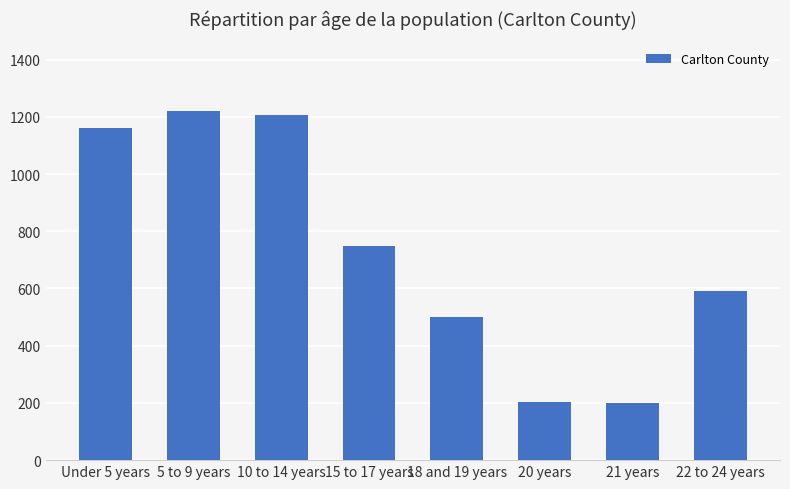

Where is the data nearest to the value 710?

15 to 17 years